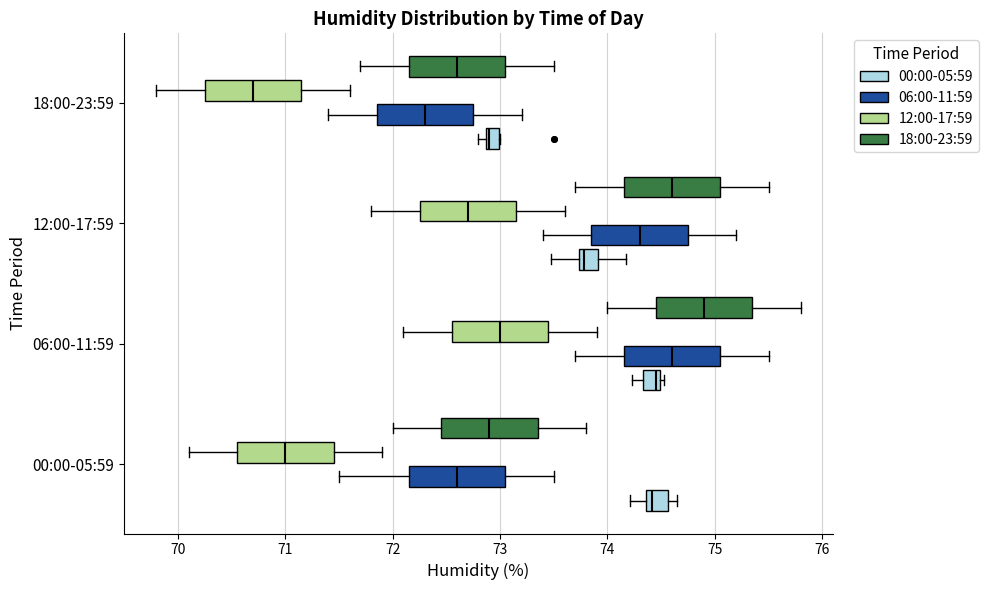

Where is the right edge of the box for 18:00-23:59 (00:00-05:59) on the x-axis? The values are not printed on the chart, so give them approximately, as read against the axis.

73.0